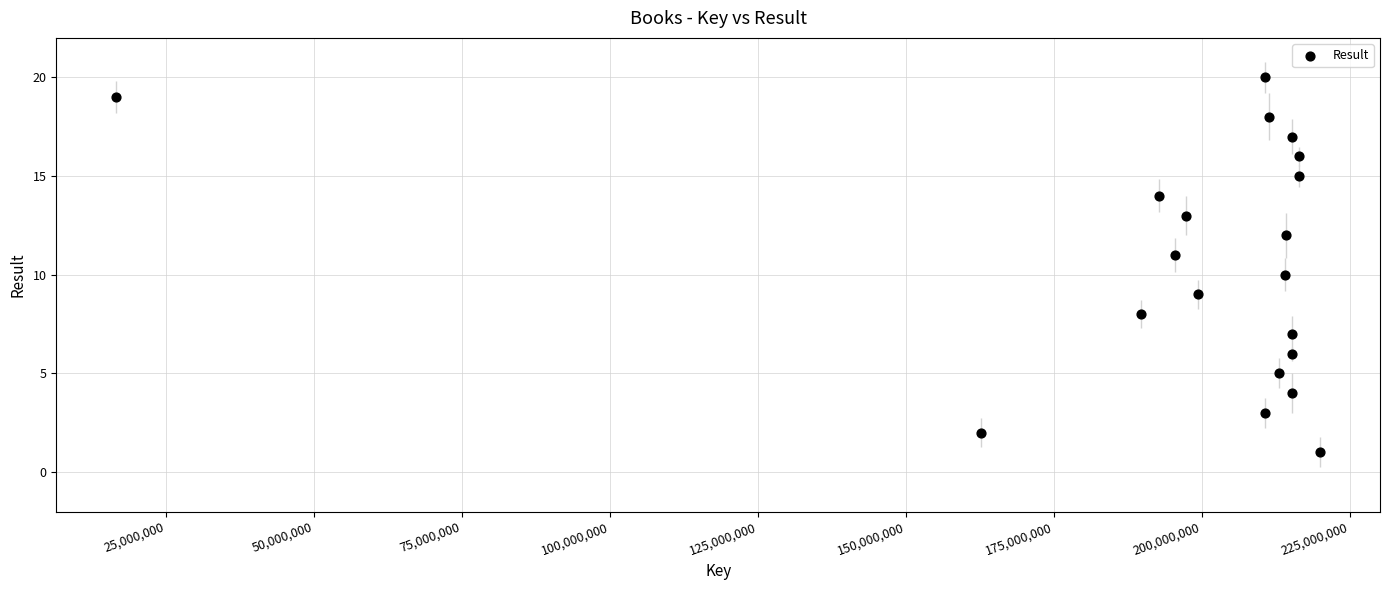

What is the range of Y values (max minus min)?

19